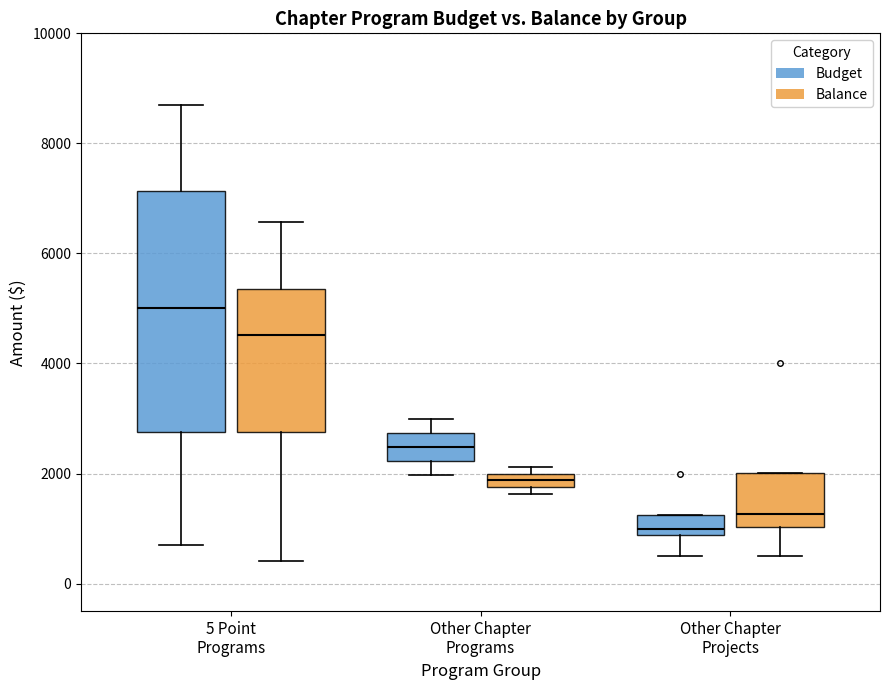

Comparing the boxes themselves (not the whiskers), which one is the tallest?

5 Point Programs (Budget)